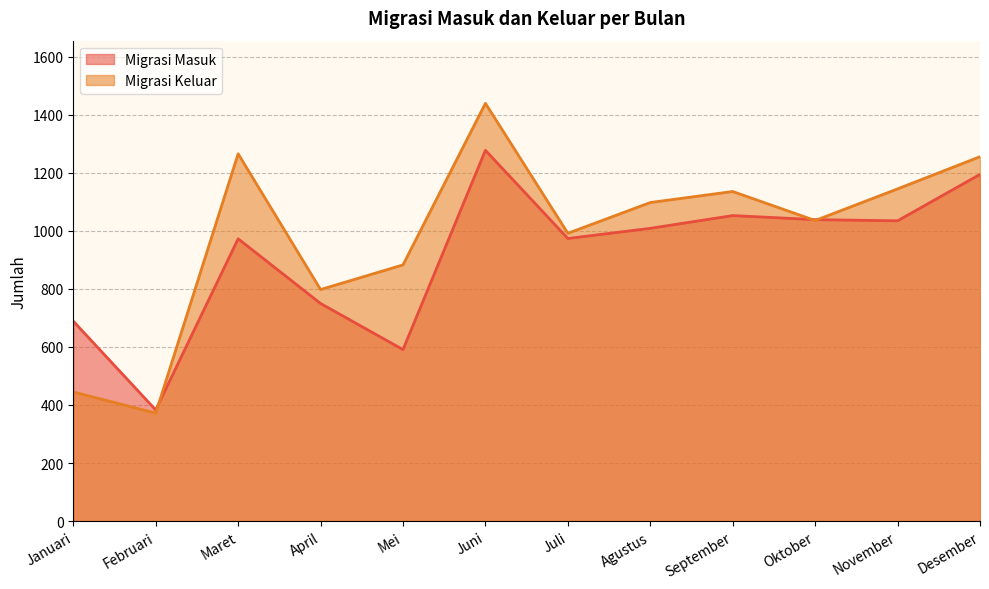

What position from the left is Agustus?

8